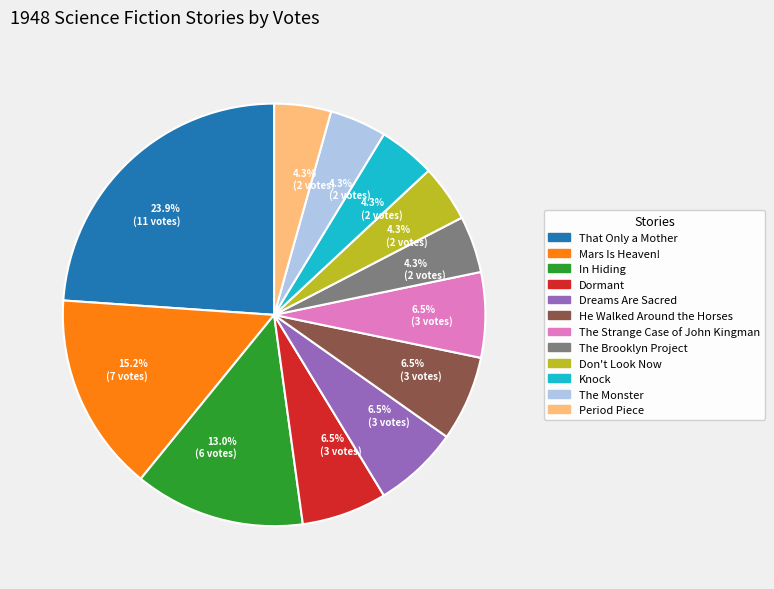

Approximately how many times larger is the value at The Monster compared to Mars Is Heaven!?

0.3